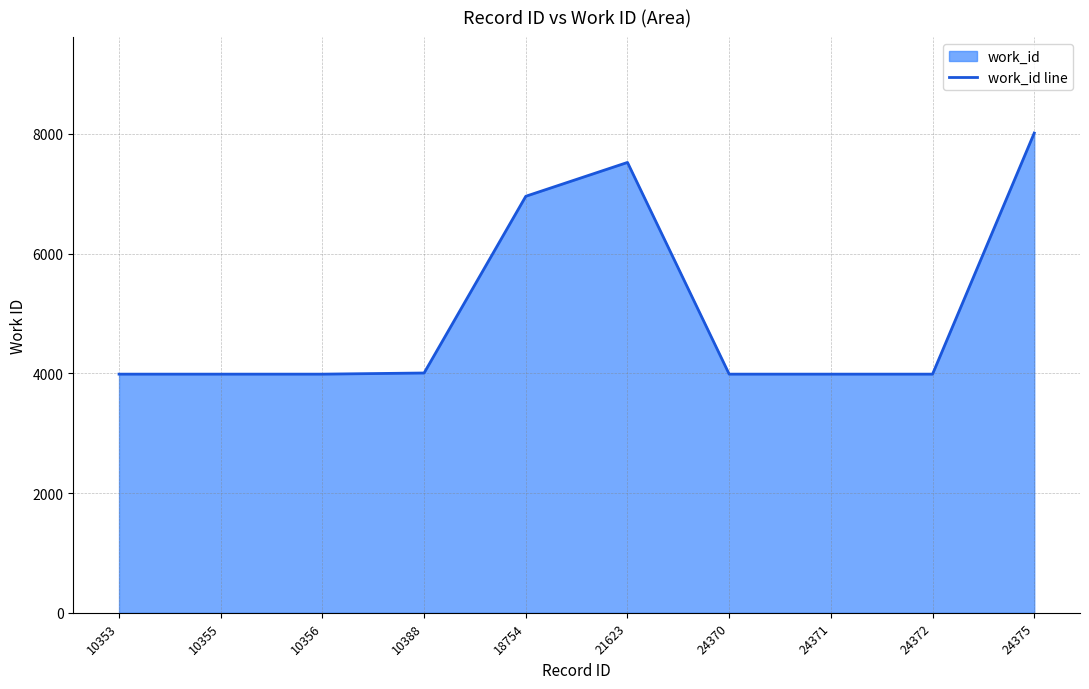

Reading left to right, what are all the values shown in this chart?

3986	3986	3986	4005	6957	7522	3986	3986	3986	8013